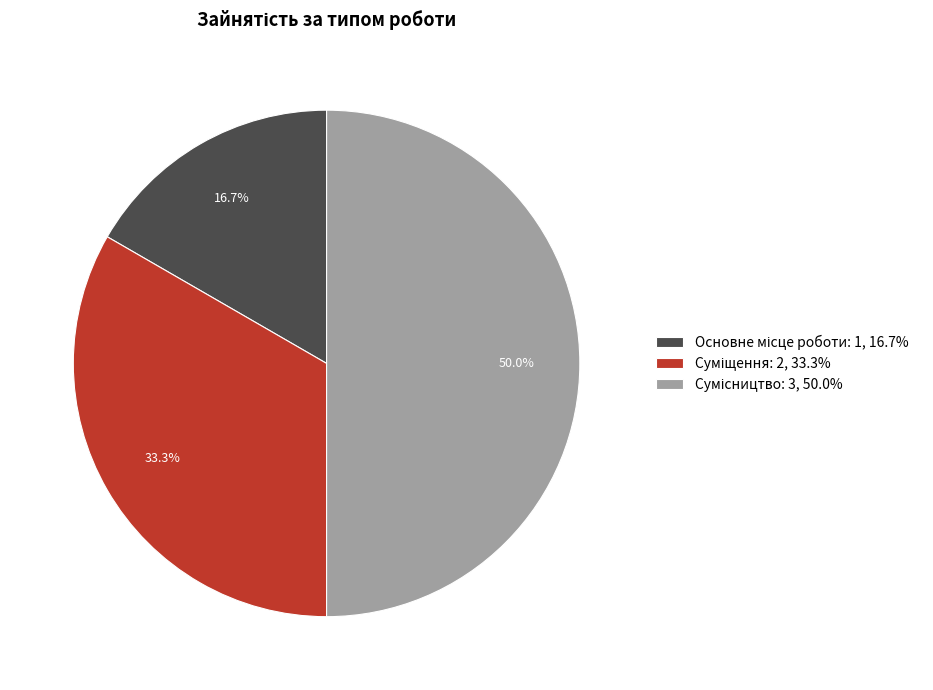

To the nearest percent, what is the difference between the largest and smallest slice percentages?

33%